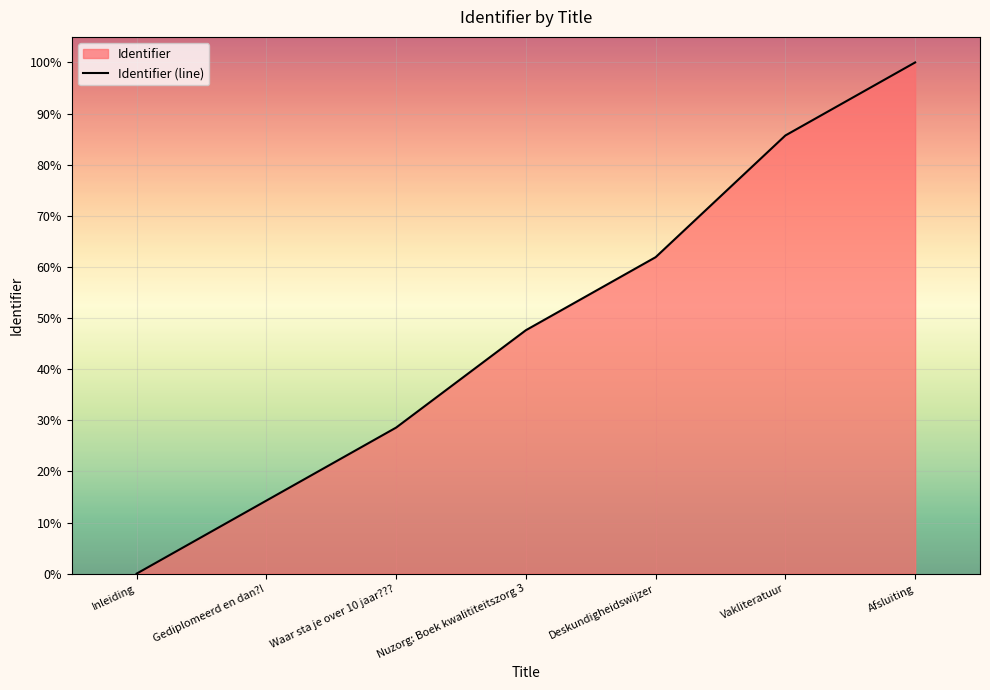

Between Nuzorg: Boek kwalititeitszorg 3 and Inleiding, which is larger?

Nuzorg: Boek kwalititeitszorg 3